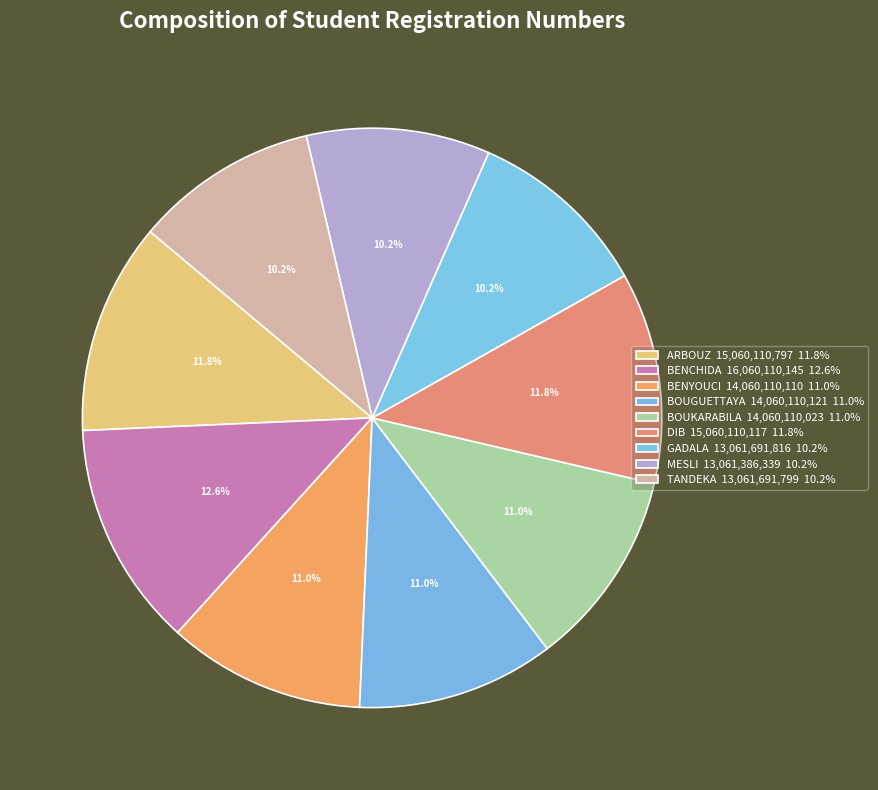

How many slices are in this pie chart?

9